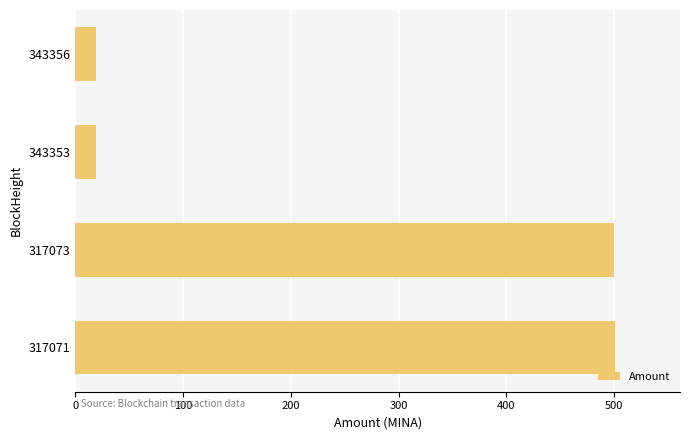

What is the average value?

259.7